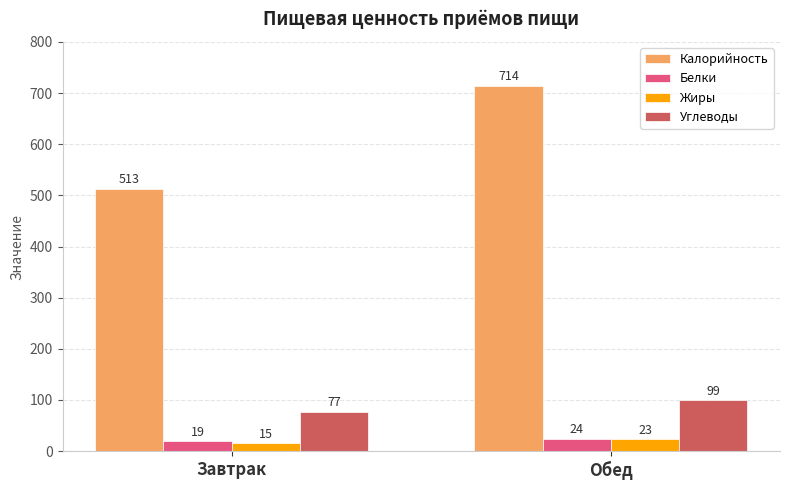

At how many categories does at least one series exceed 493?

2